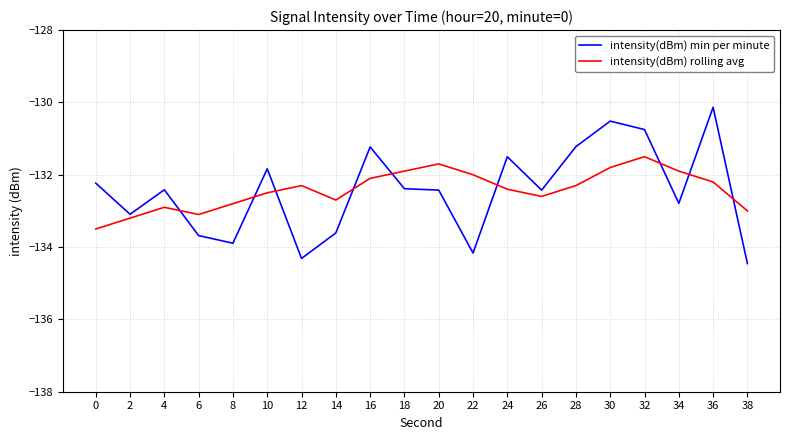

Is the value of intensity(dBm) rolling avg at 18 greater than the value of intensity(dBm) min per minute at 16?

No